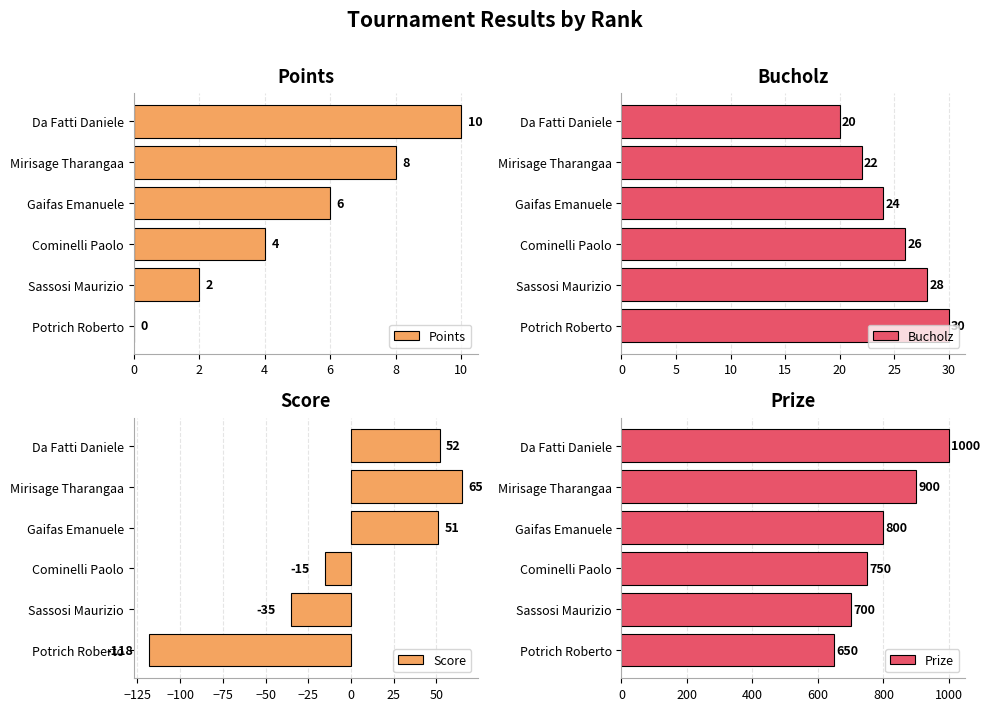

What is the maximum value for Points?

10